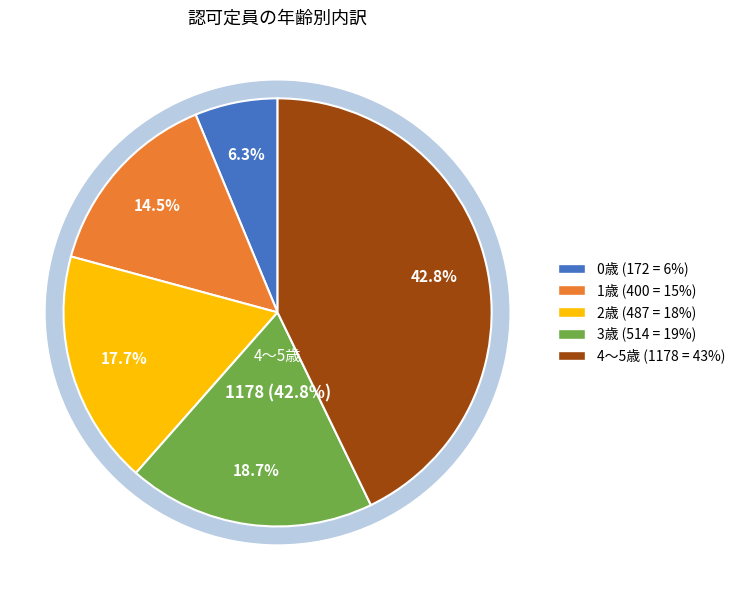

Is the sum of 1歳 and 4～5歳 greater than half?

Yes